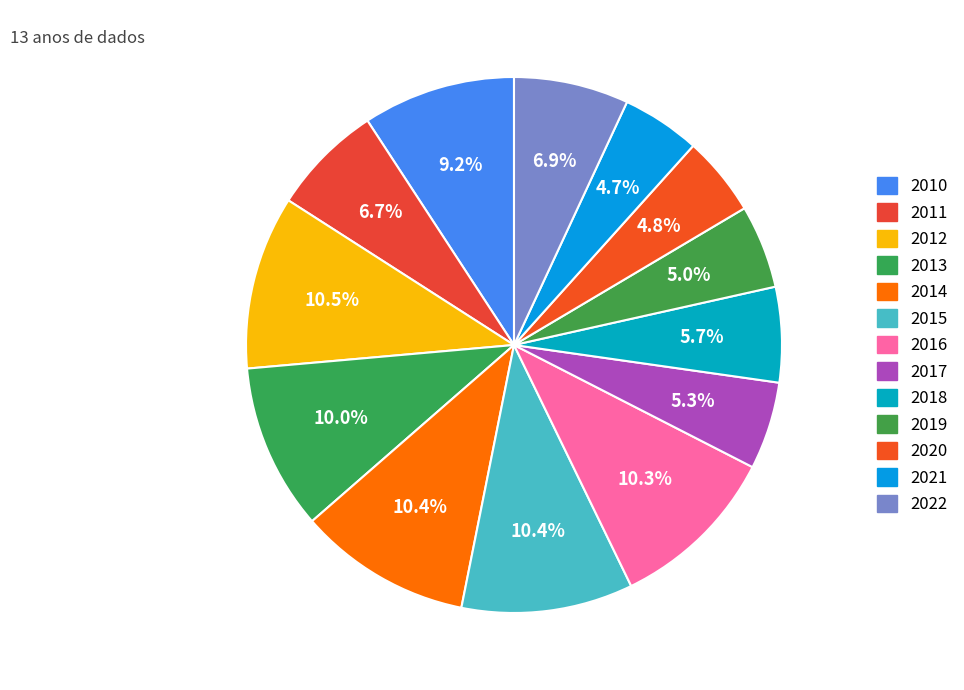

What portion of the pie excludes 2015?

89.6%